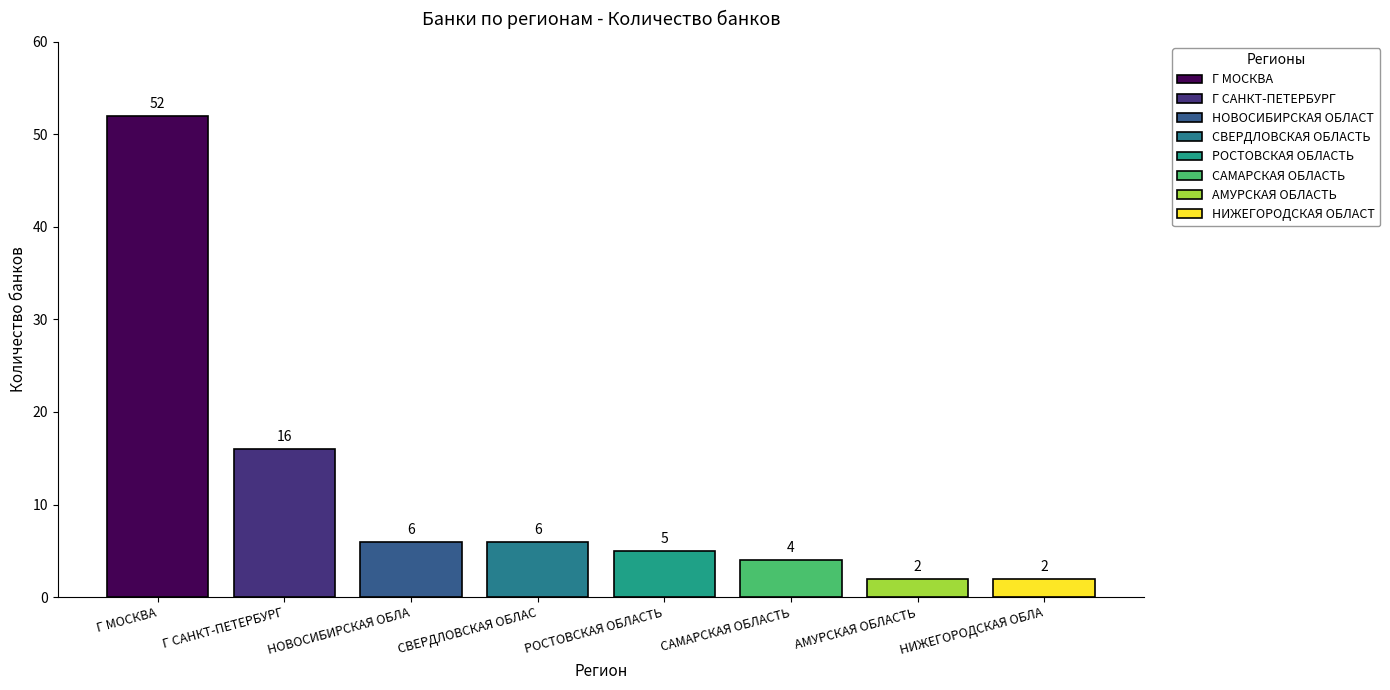

Does the chart contain stacked bars?

No